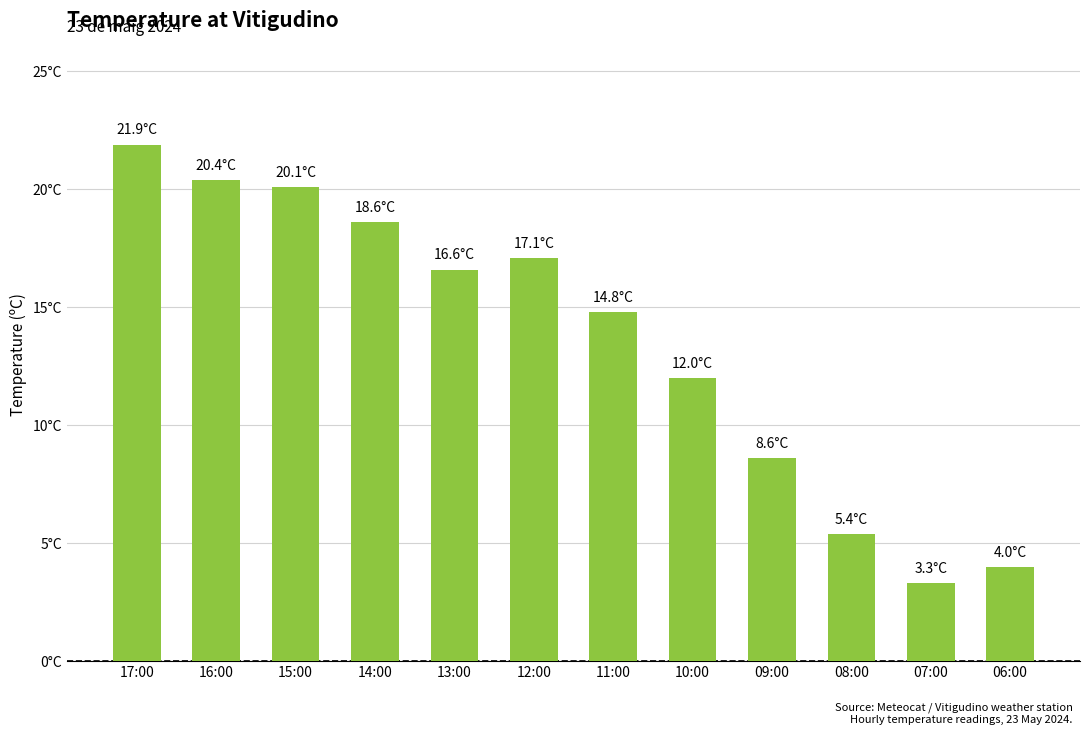

Does the chart contain any negative values?

No